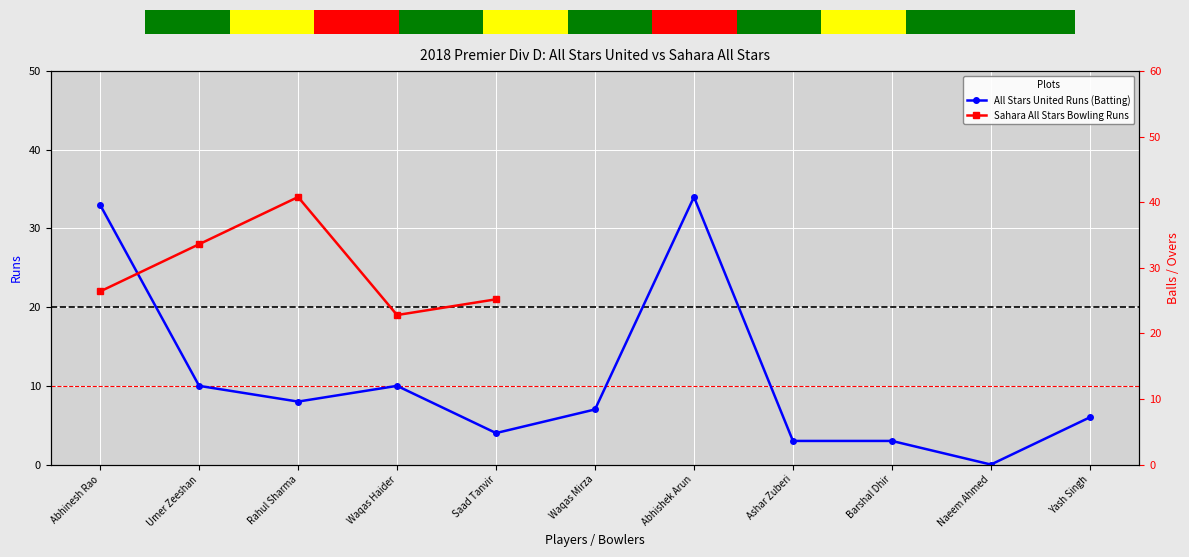

List the labels in order of value, smallest first.

Naeem Ahmed, Ashar Zuberi, Barshal Dhir, Saad Tanvir, Yash Singh, Waqas Mirza, Rahul Sharma, Umer Zeeshan, Waqas Haider, Abhinesh Rao, Abhishek Arun